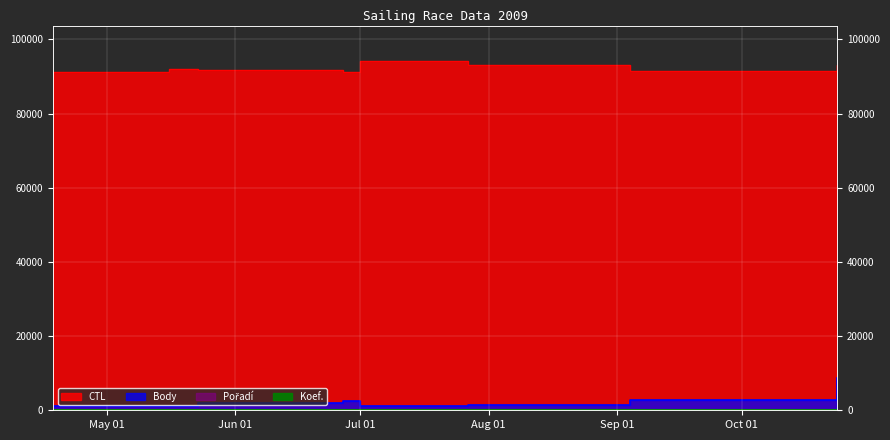

Count the number of data series in this chart.

4